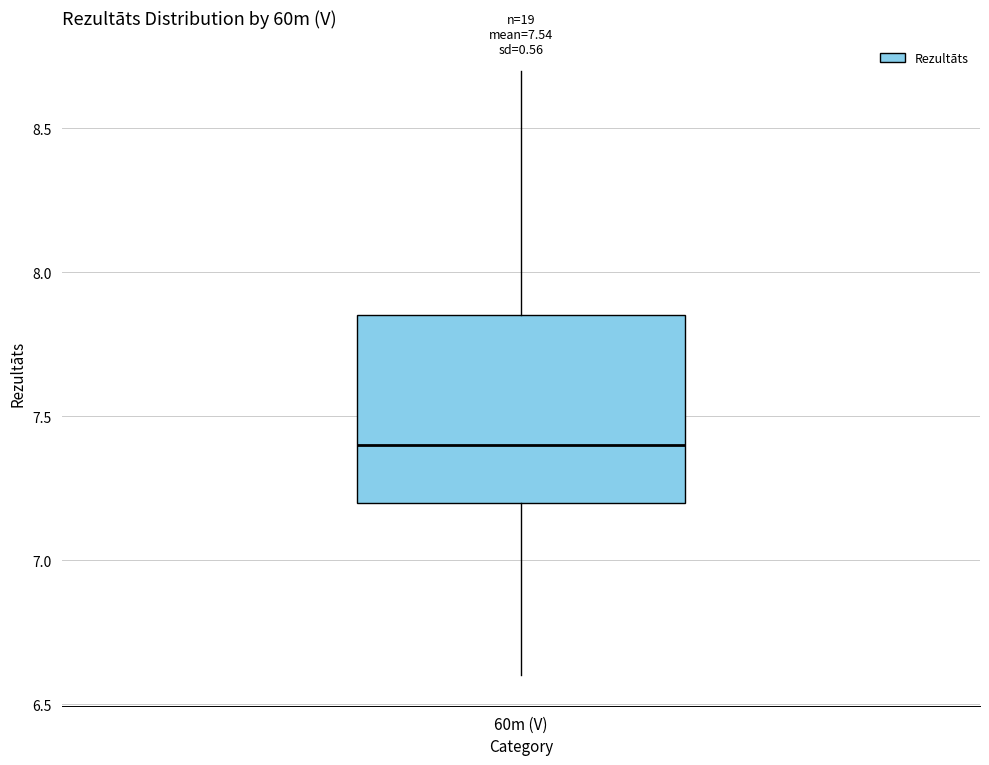

Transcribe this box plot: give where the median line is, the range the box spans, and where the two whiskers end, as read against the y-axis. The values are not printed on the chart, so give them approximately, as read against the axis.

median 7.40, box 7.20 to 7.85, whiskers 6.60 to 8.70